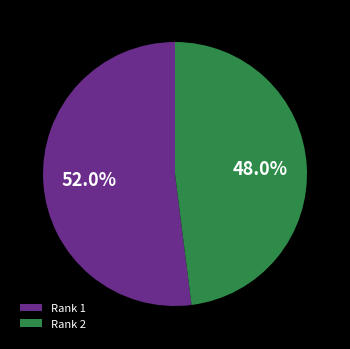

Approximately how many times larger is the value at Rank 1 compared to Rank 2?

1.1